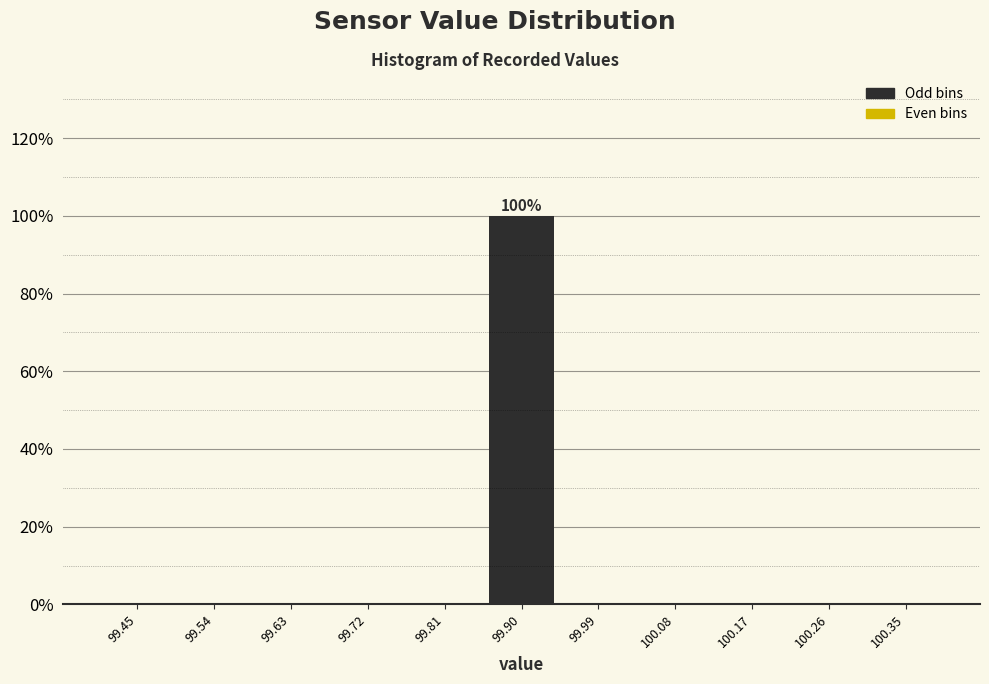

Which range on the x-axis has the tallest bar?

99.85 to 99.95